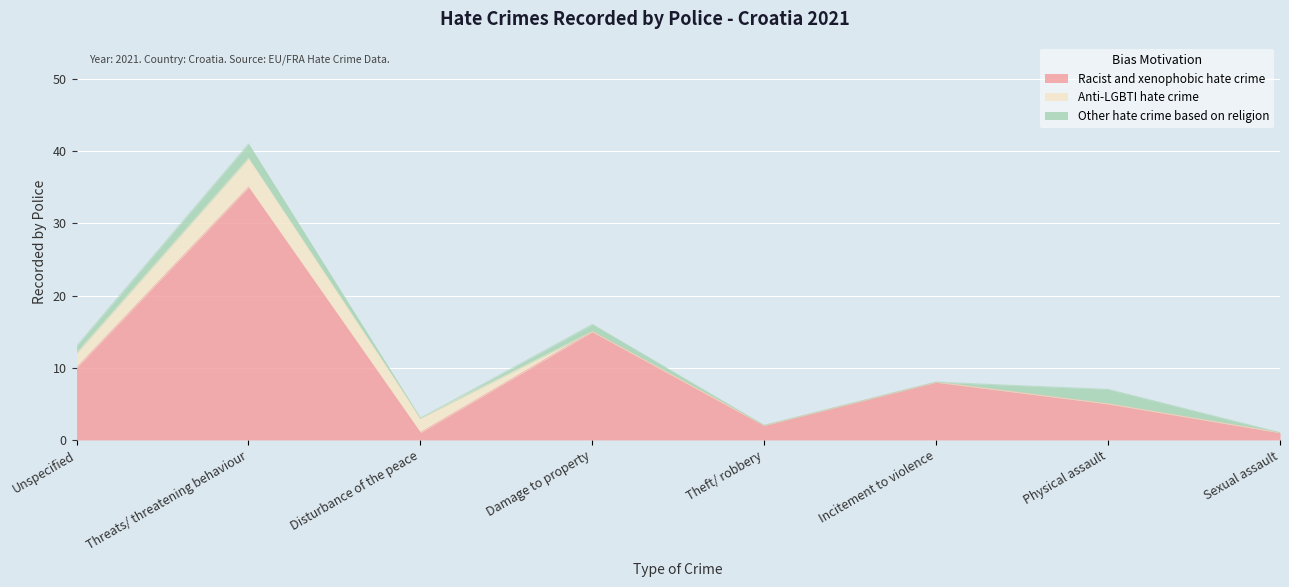

What is the difference between the maximum and minimum values in the Other hate crime based on religion series?

2